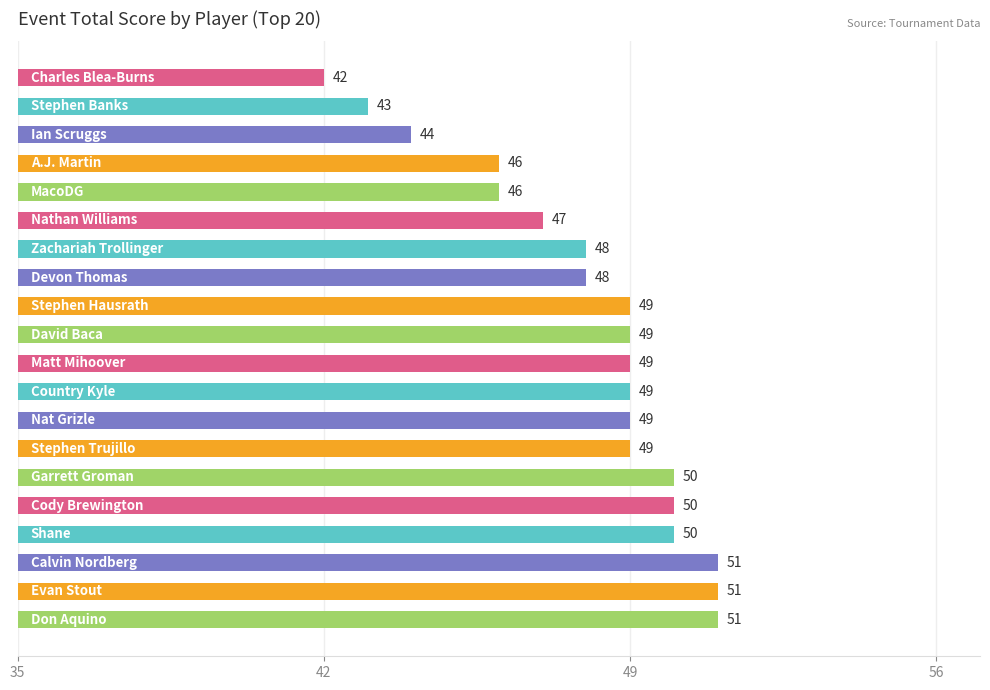

How many values are between 47 and 50?

12